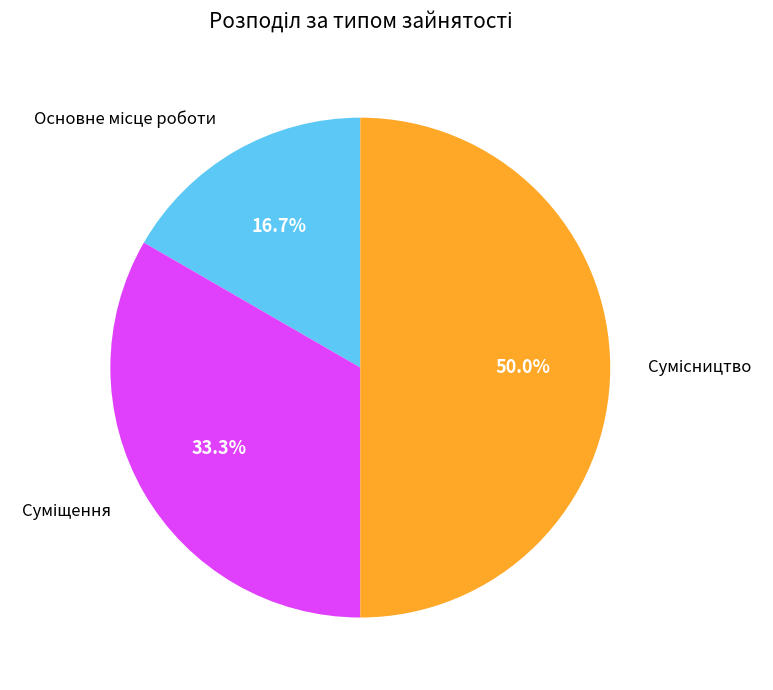

What is the largest slice in the pie chart?

Сумісництво